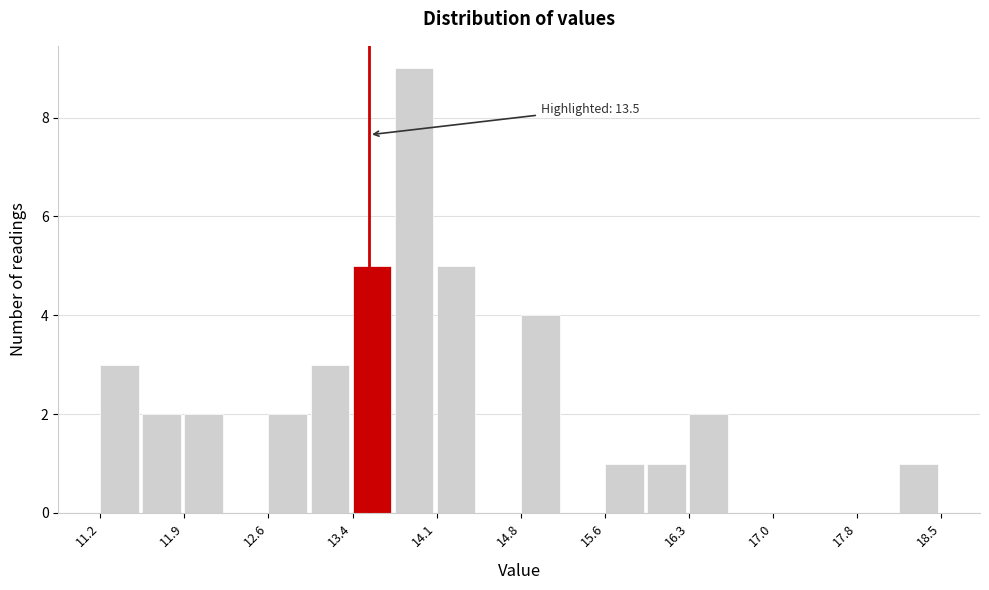

Read against the x-axis, roughly where is the centre of the tallest bar?

13.9